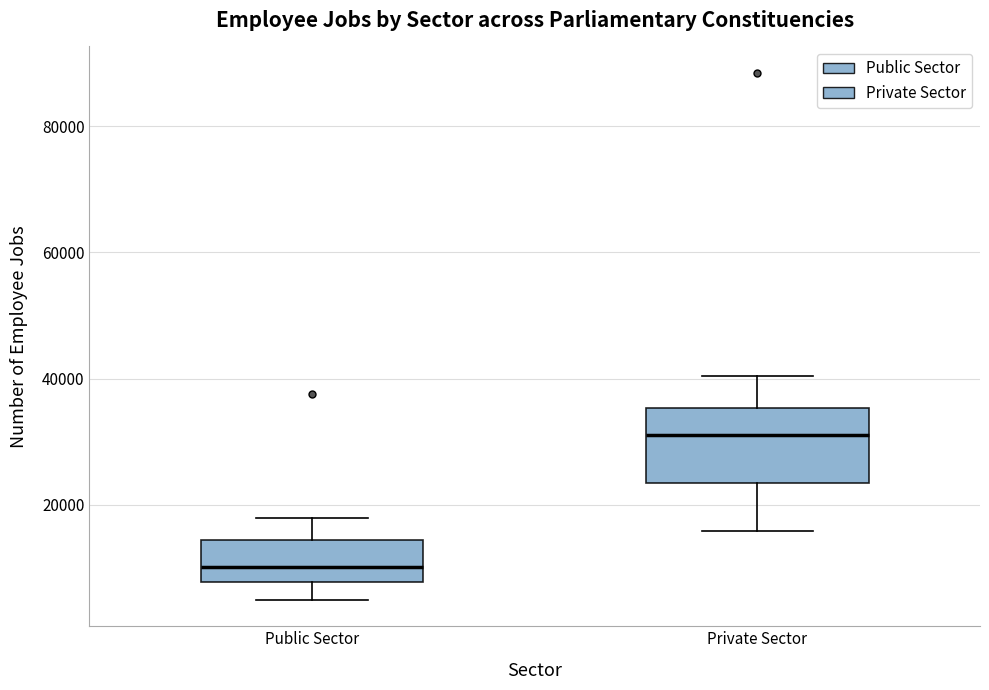

Which box has the lowest median line?

Public Sector